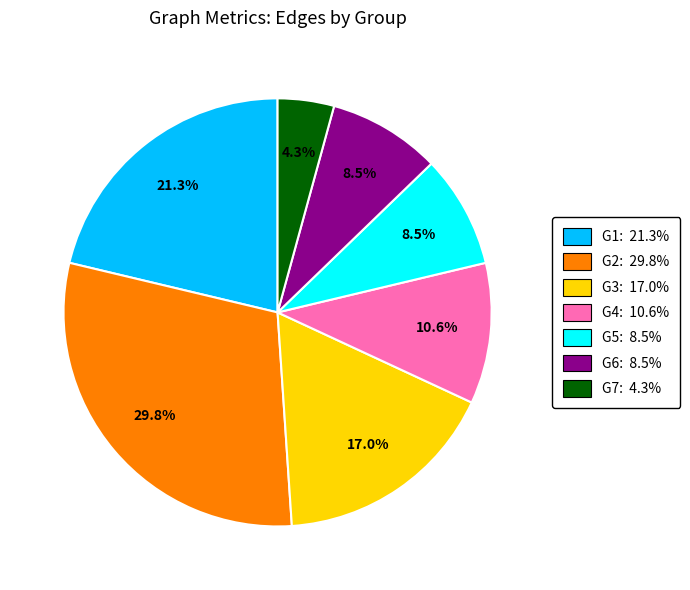

How many slices are in this pie chart?

7